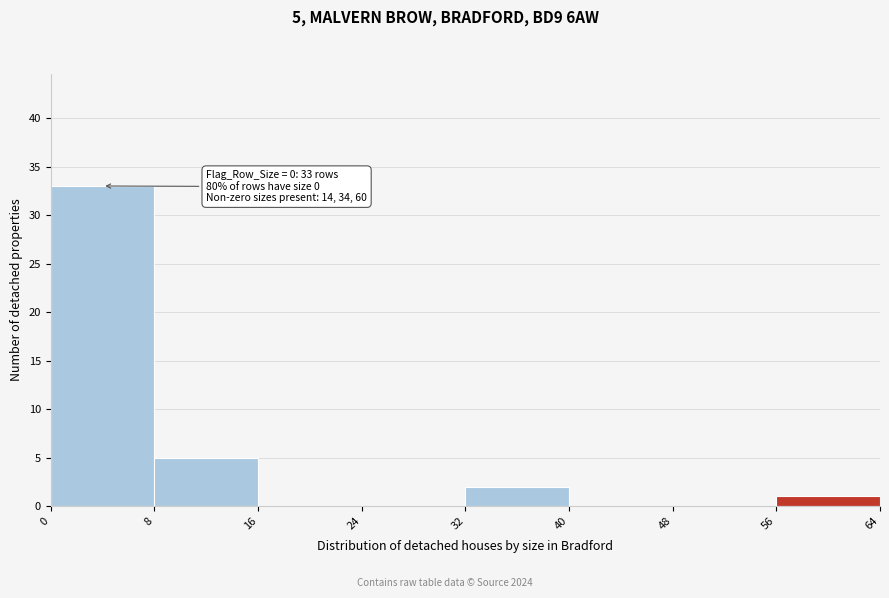

Over which range of the x-axis is the bar tallest?

0 to 8